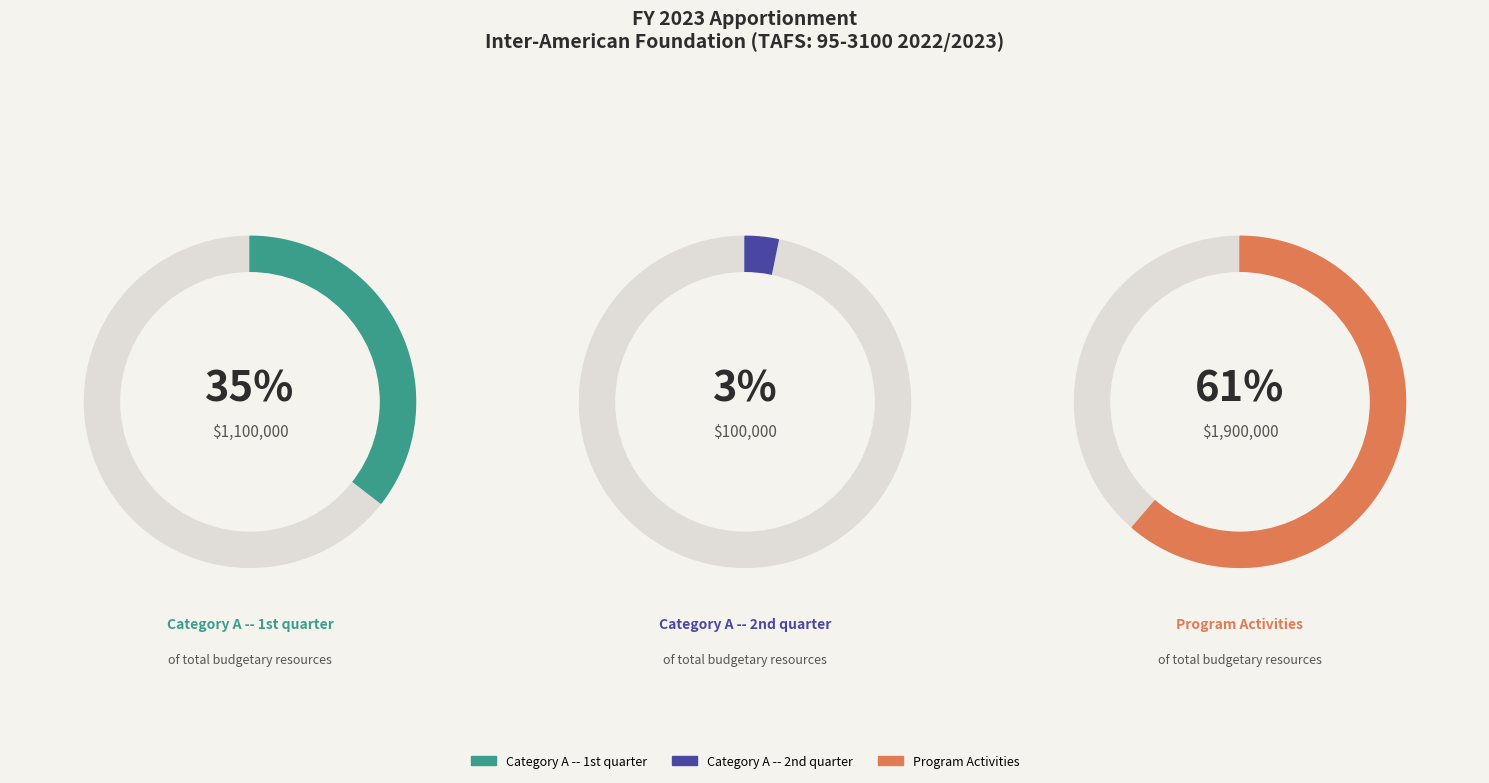

What is the largest slice in the pie chart?

Program Activities